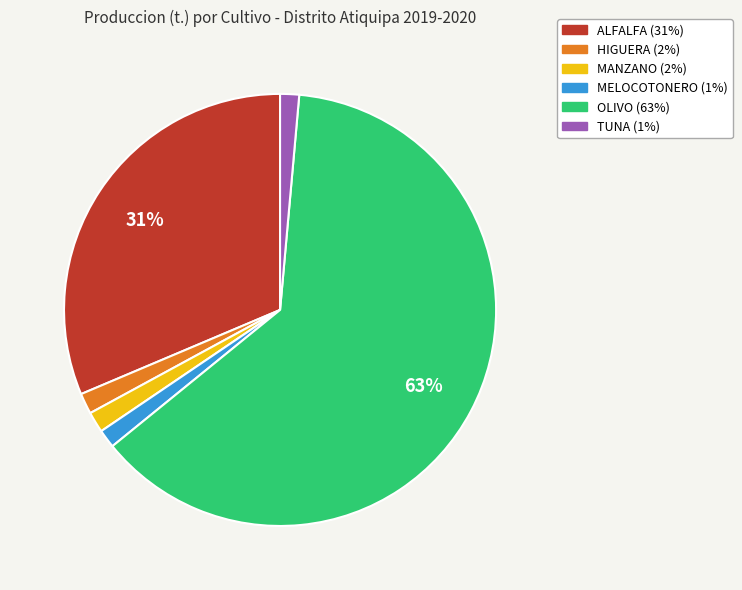

Which category has the biggest portion of the pie?

OLIVO